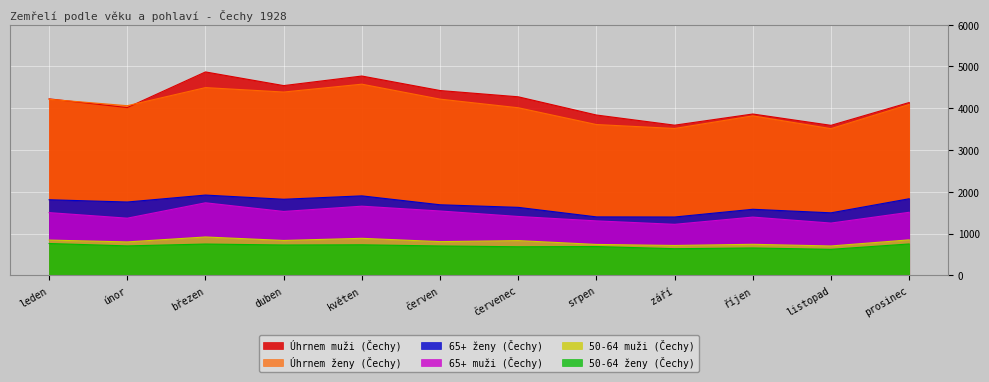

The value of 50-64 ženy (Čechy) at červenec is 349. True or false?

False